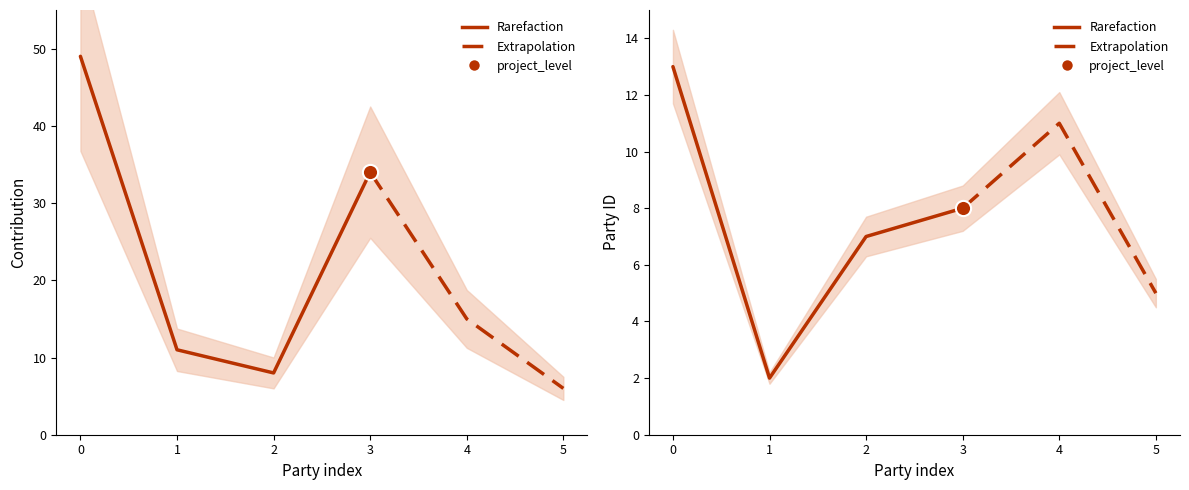

Which series reaches the minimum Y coordinate?

party.id